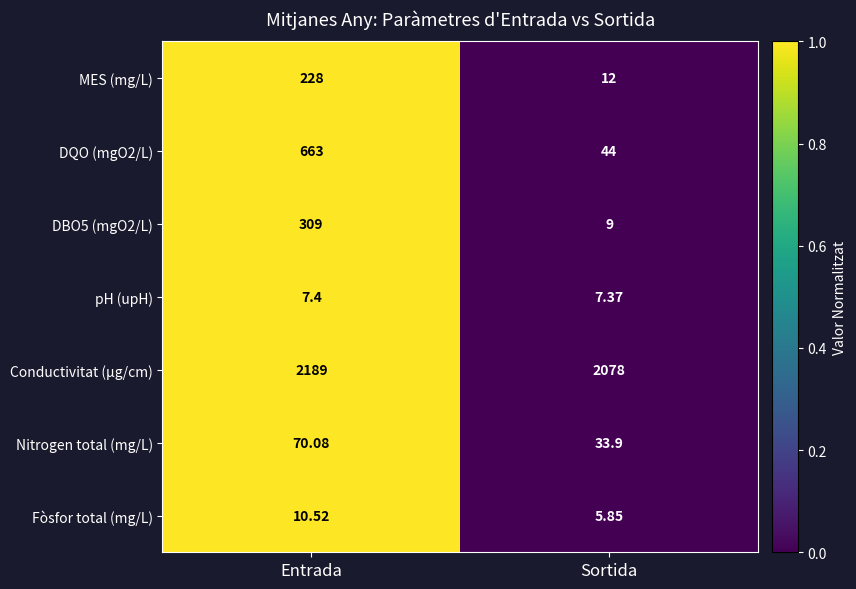

At which label is Conductivitat (µg/cm) closest to 2133?

Sortida